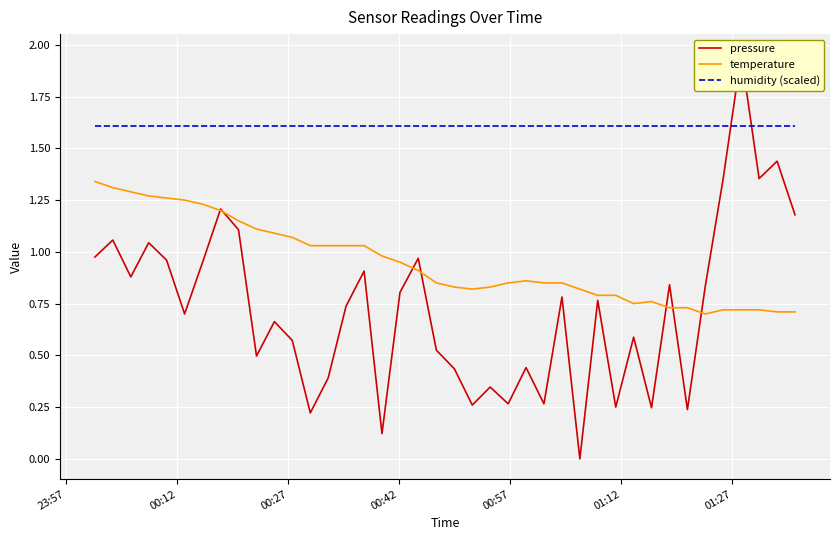

True or false: pressure and humidity (scaled) cross at least once.

True